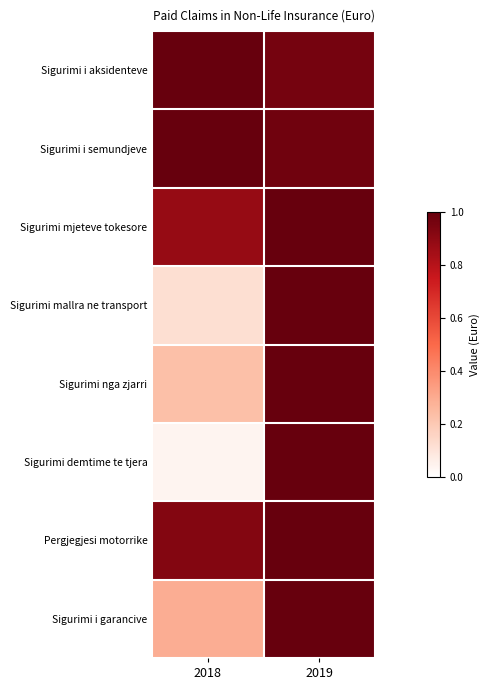

At how many categories does at least one series exceed 0?

2